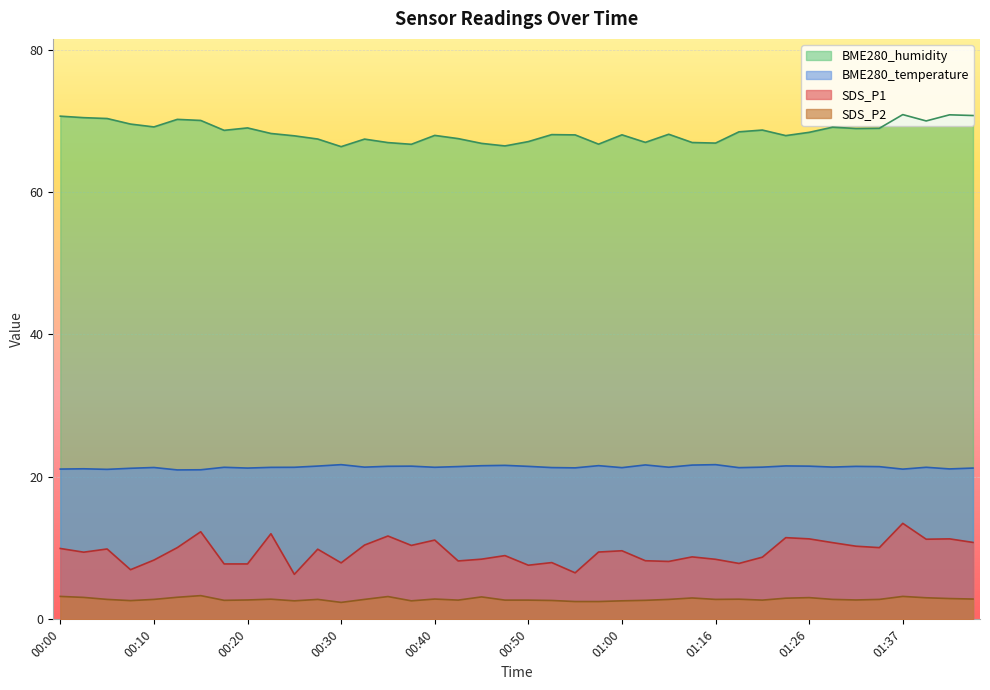

Where does the BME280_humidity series first go above 68?

00:00